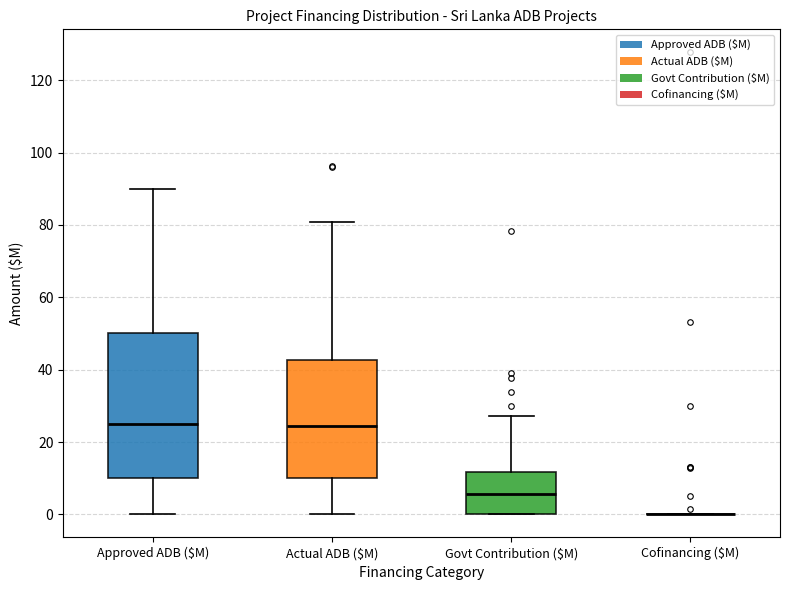

Where is the lower edge of the box for Approved ADB ($M) on the y-axis? The values are not printed on the chart, so give them approximately, as read against the axis.

10